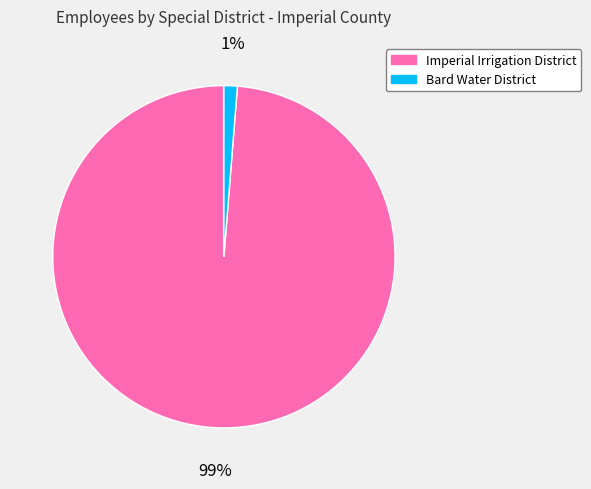

How many slices are in this pie chart?

2